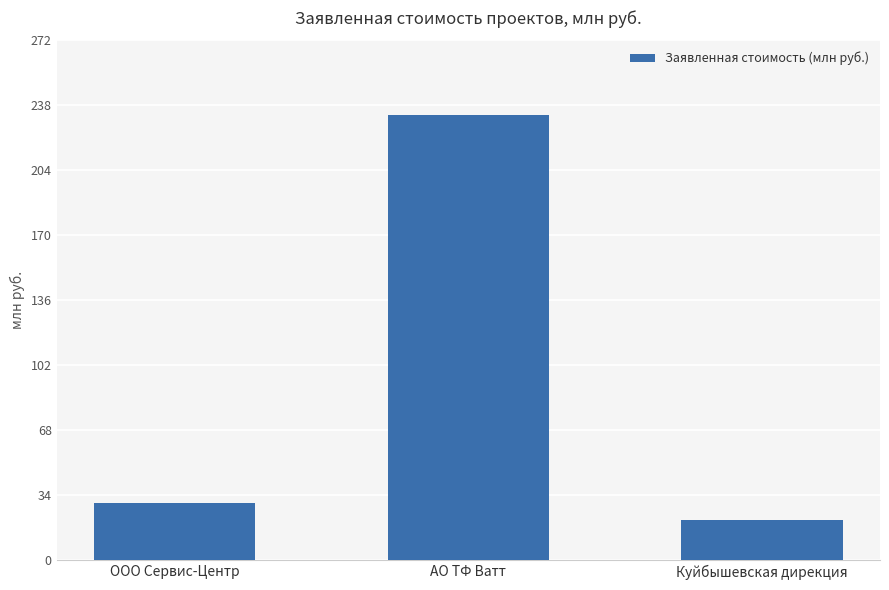

What position from the right is АО ТФ Ватт?

2